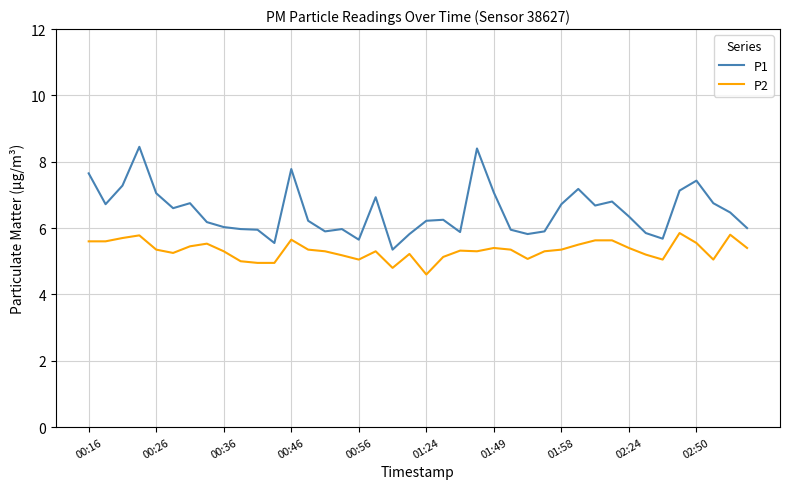

True or false: P1 and P2 cross at least once.

False